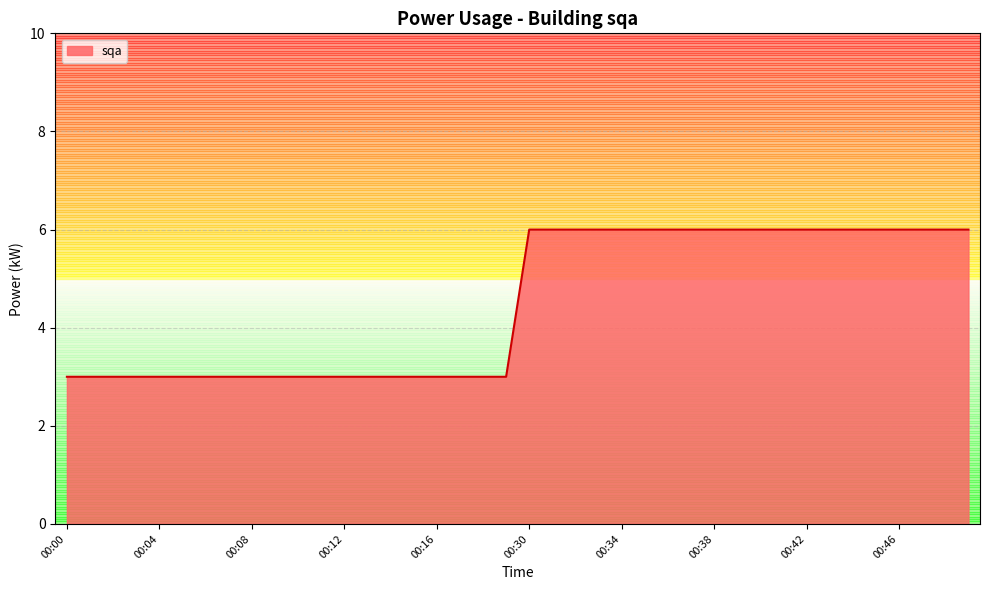

What is the maximum value shown in the chart?

6